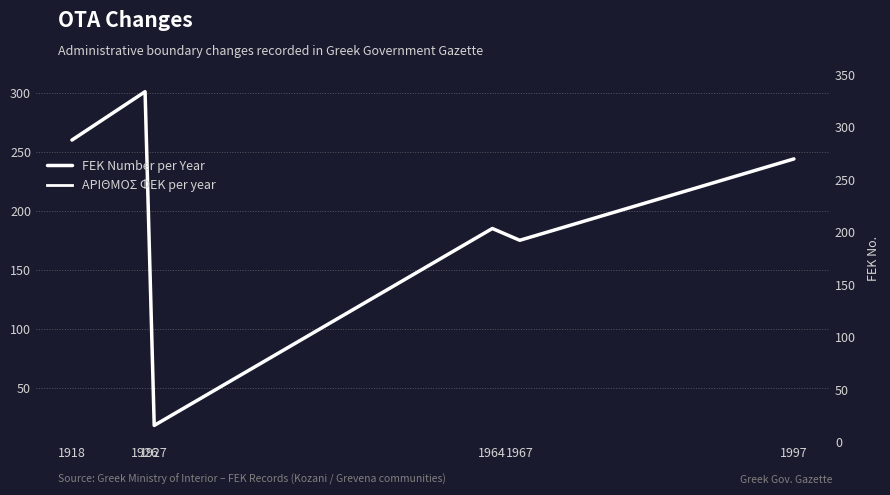

True or false: there are more than 2 points higher than both neighbors.

False